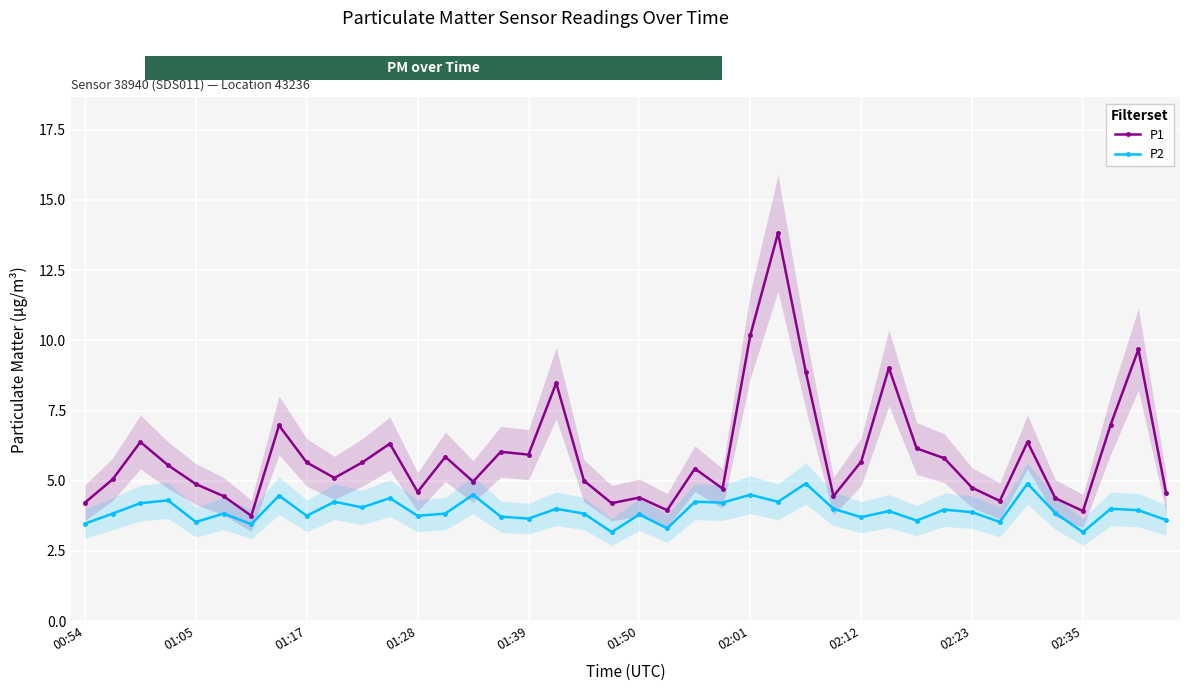

What is the smallest value displayed?

3.2